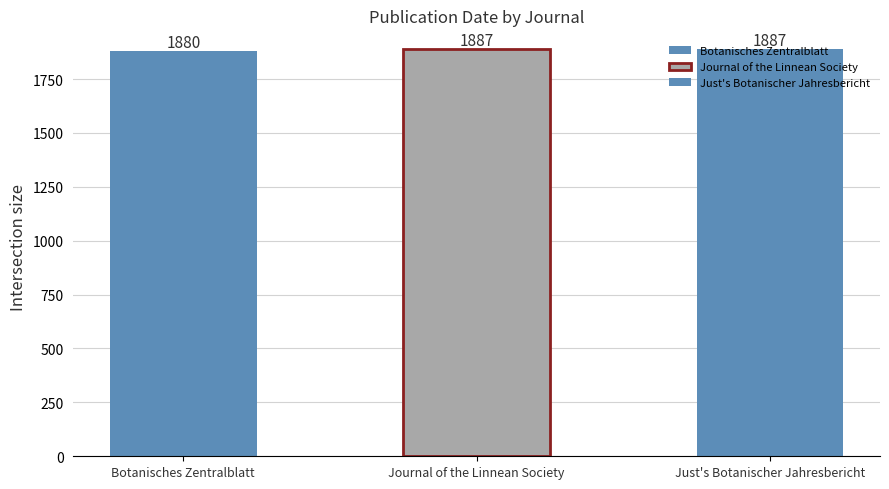

Reading left to right, extract all data points from this chart.

1880	1887	1887